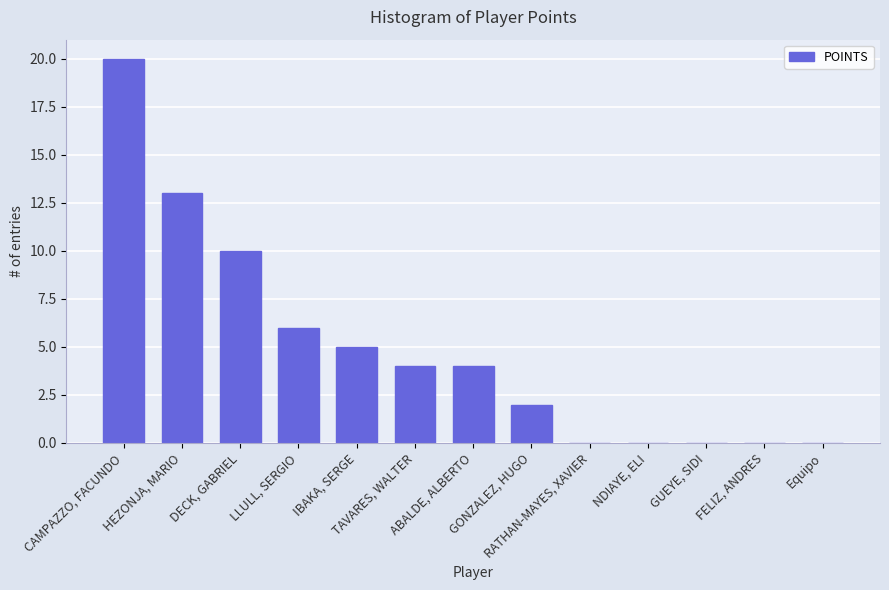

What is the maximum value shown in the chart?

20